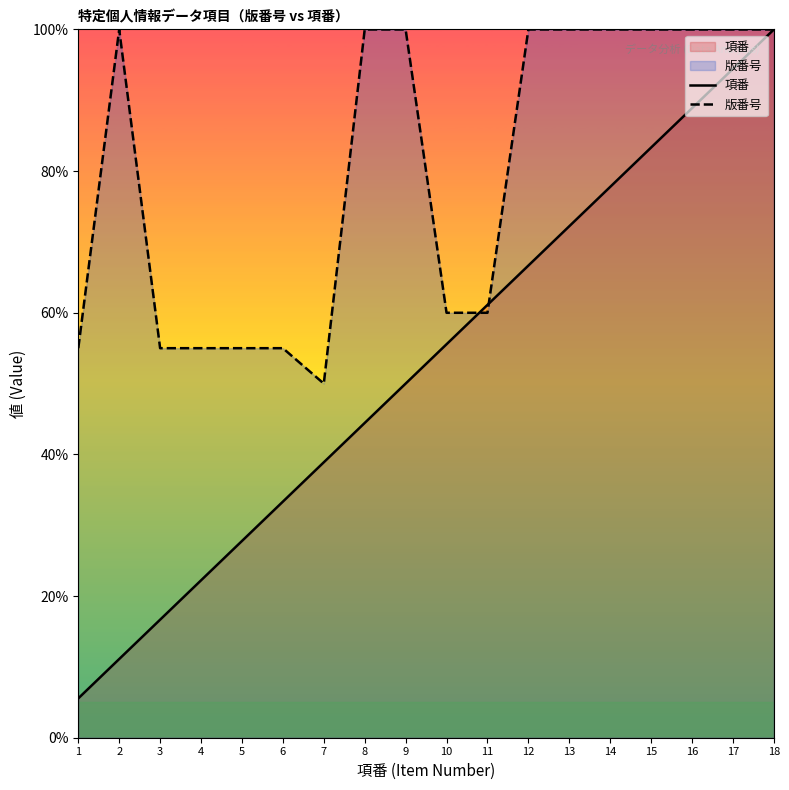

Reading left to right, list all the values displayed in this chart.

項番: 1=5.6	2=11.1	3=16.7	4=22.2	5=27.8	6=33.3	7=38.9	8=44.4	9=50.0	10=55.6	11=61.1	12=66.7	13=72.2	14=77.8	15=83.3	16=88.9	17=94.4	18=100.0
版番号: 1=55.0	2=100.0	3=55.0	4=55.0	5=55.0	6=55.0	7=50.0	8=100.0	9=100.0	10=60.0	11=60.0	12=100.0	13=100.0	14=100.0	15=100.0	16=100.0	17=100.0	18=100.0